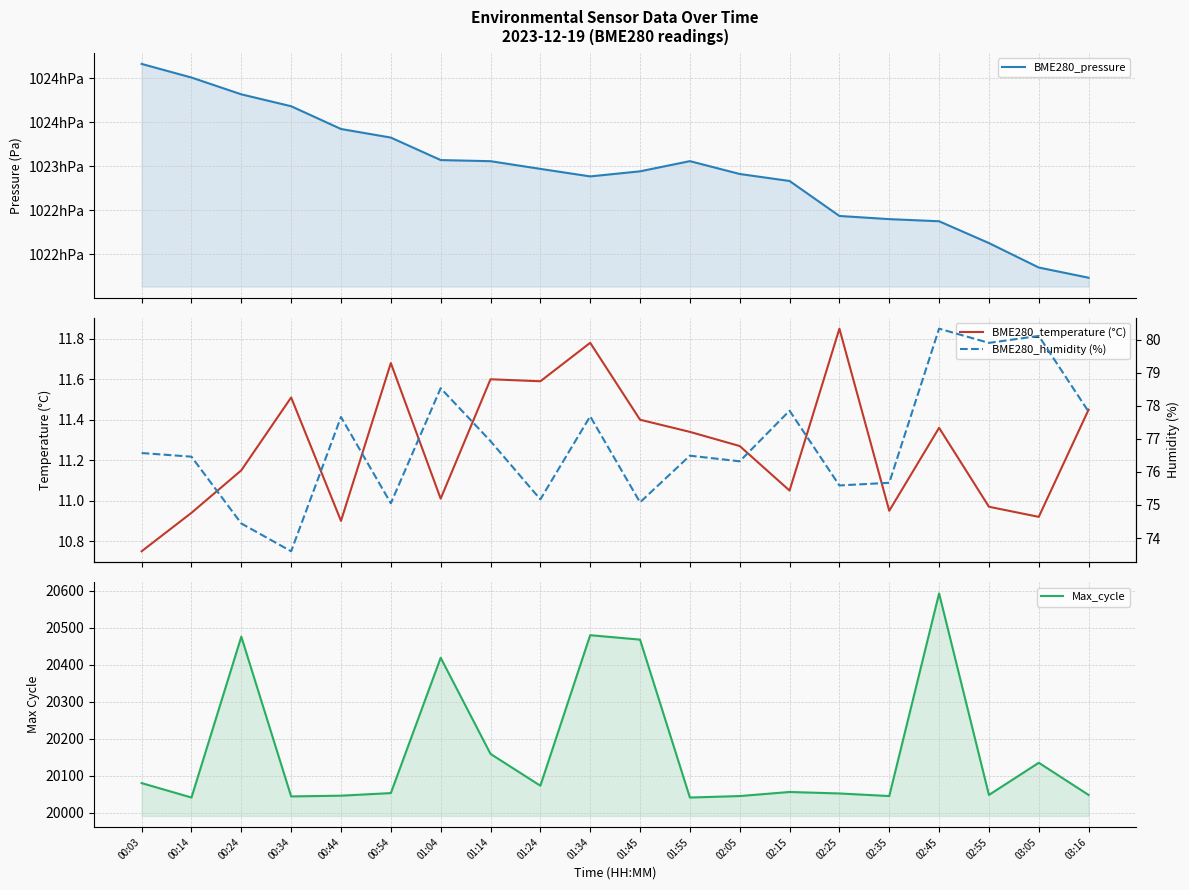

Reading left to right, what are all the values shown in this chart?

BME280_pressure: 102416.2	102400.7	102381.7	102368.1	102342.3	102332.6	102307.0	102305.8	102297.0	102288.5	102294.2	102305.8	102291.2	102283.3	102243.6	102240.0	102237.6	102212.8	102185.0	102173.4
BME280_temperature (°C): 10.8	10.9	11.2	11.5	10.9	11.7	11.0	11.6	11.6	11.8	11.4	11.3	11.3	11.1	11.8	10.9	11.4	11.0	10.9	11.4
Max_cycle: 20080.0	20041.0	20476.0	20044.0	20046.0	20053.0	20419.0	20159.0	20073.0	20480.0	20468.0	20041.0	20045.0	20056.0	20052.0	20045.0	20593.0	20048.0	20135.0	20048.0
BME280_humidity (%): 76.6	76.5	74.4	73.6	77.7	75.0	78.5	76.9	75.2	77.7	75.1	76.5	76.3	77.8	75.6	75.7	80.3	79.9	80.1	77.8